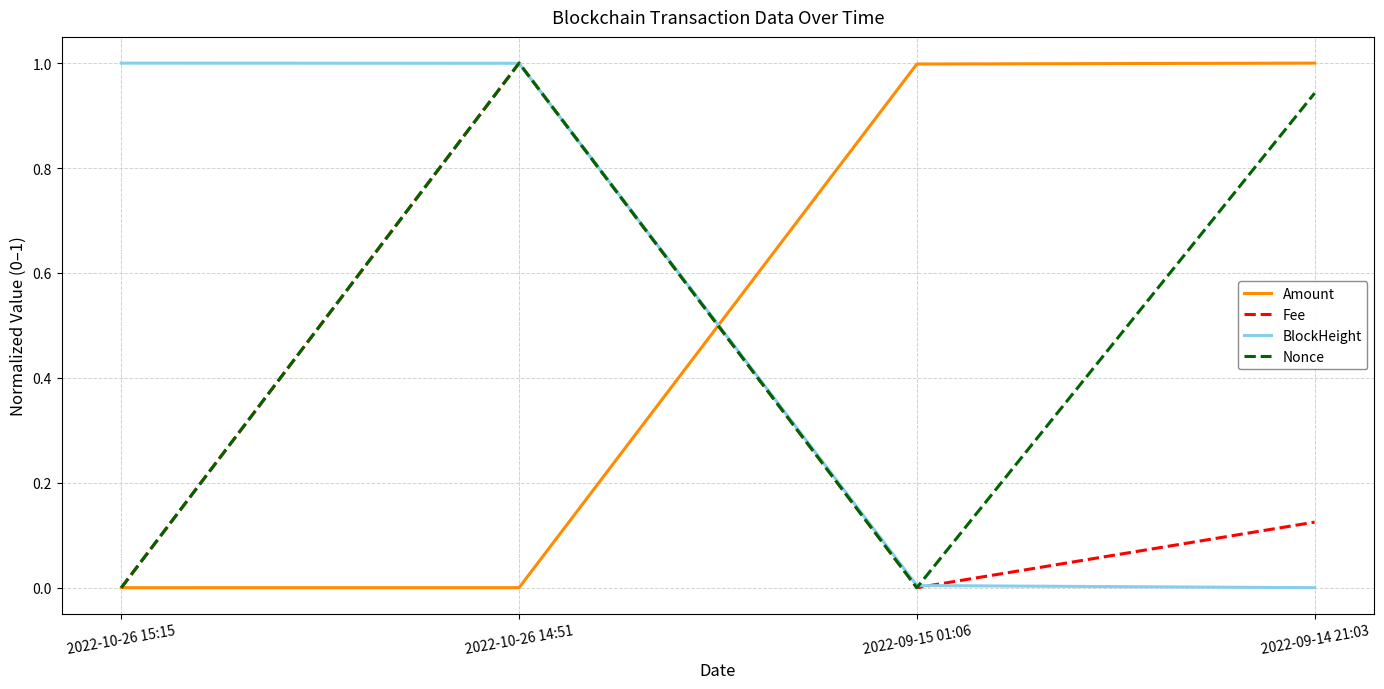

At which category is the sum across all series the highest?

2022-10-26 14:51